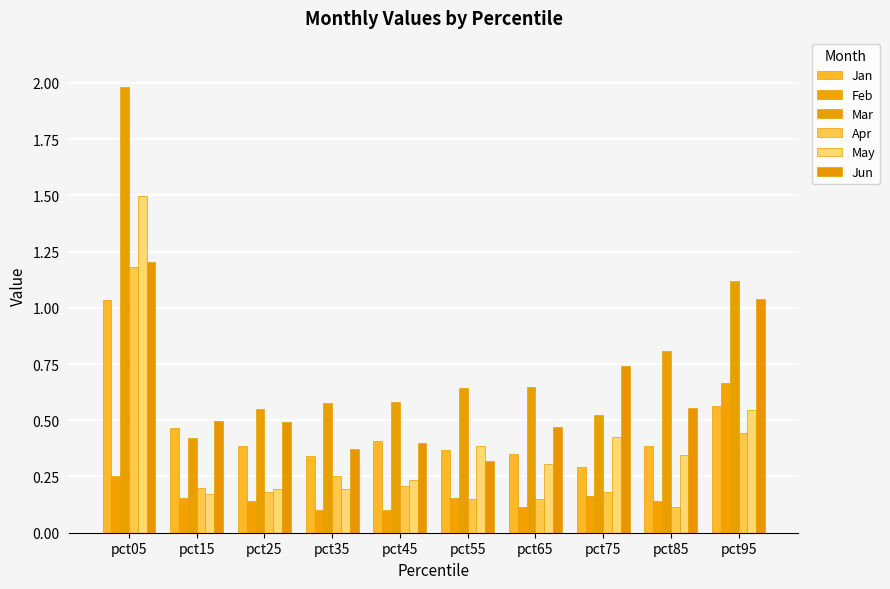

At which category is the sum across all series the highest?

pct05